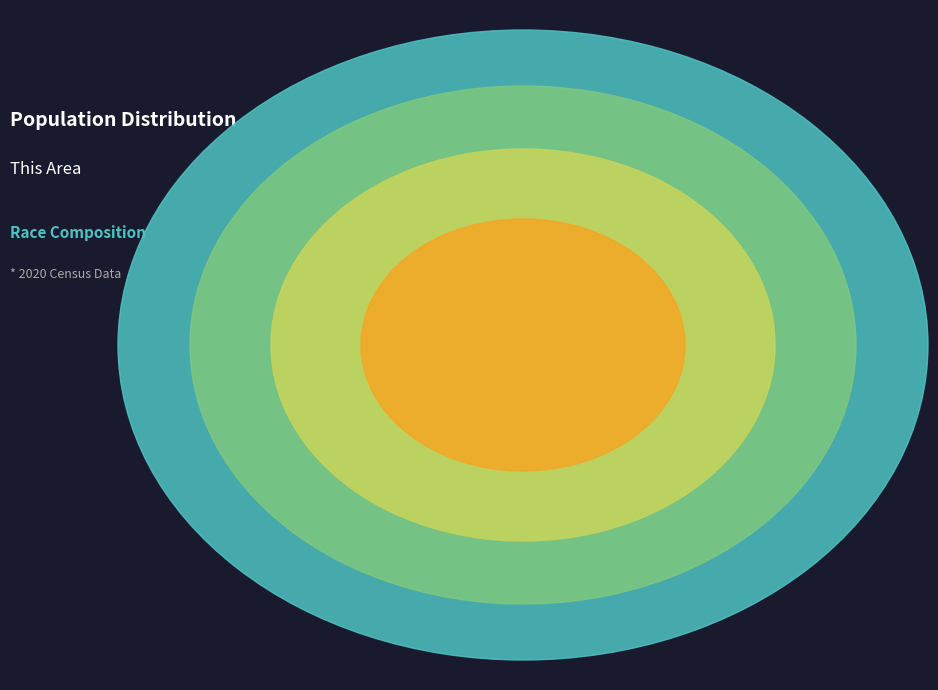

What percentage do Black or African American alone and Asian alone together represent?

23.1%